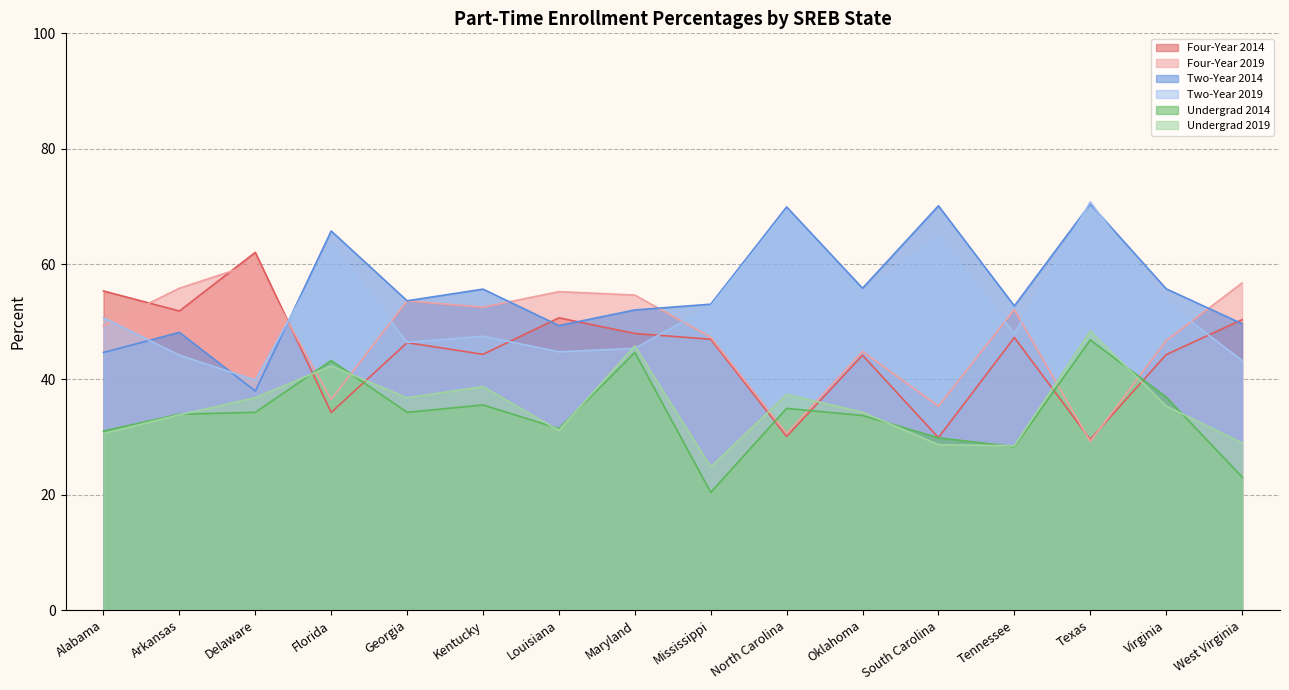

Rank the categories by Two-Year 2014 value from lowest to highest.

Delaware, Alabama, Arkansas, Louisiana, West Virginia, Maryland, Tennessee, Mississippi, Georgia, Kentucky, Virginia, Oklahoma, Florida, North Carolina, South Carolina, Texas